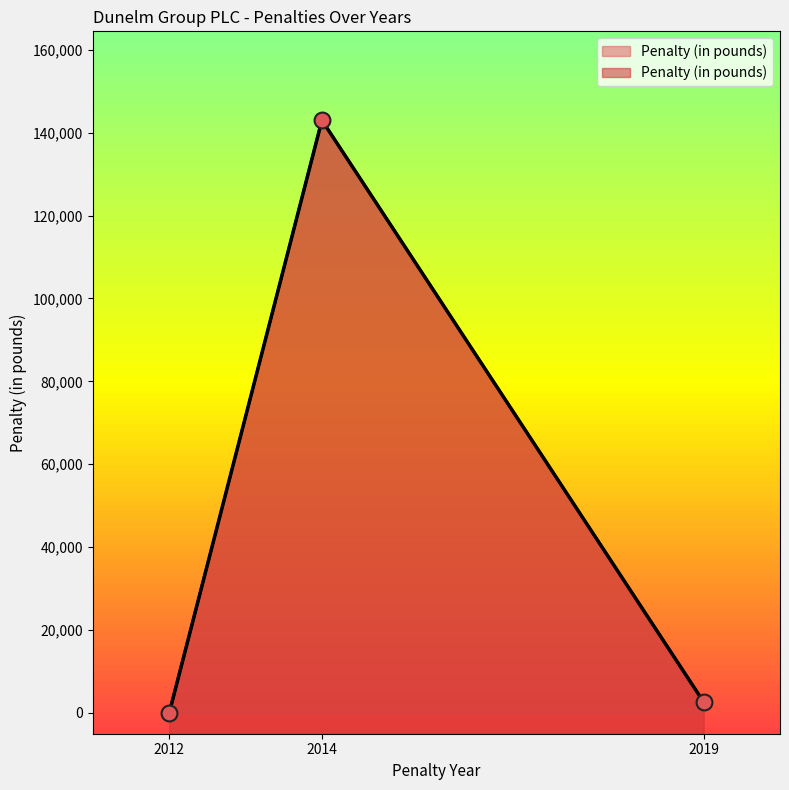

What is the change in value from 2012 to 2019?

+2650